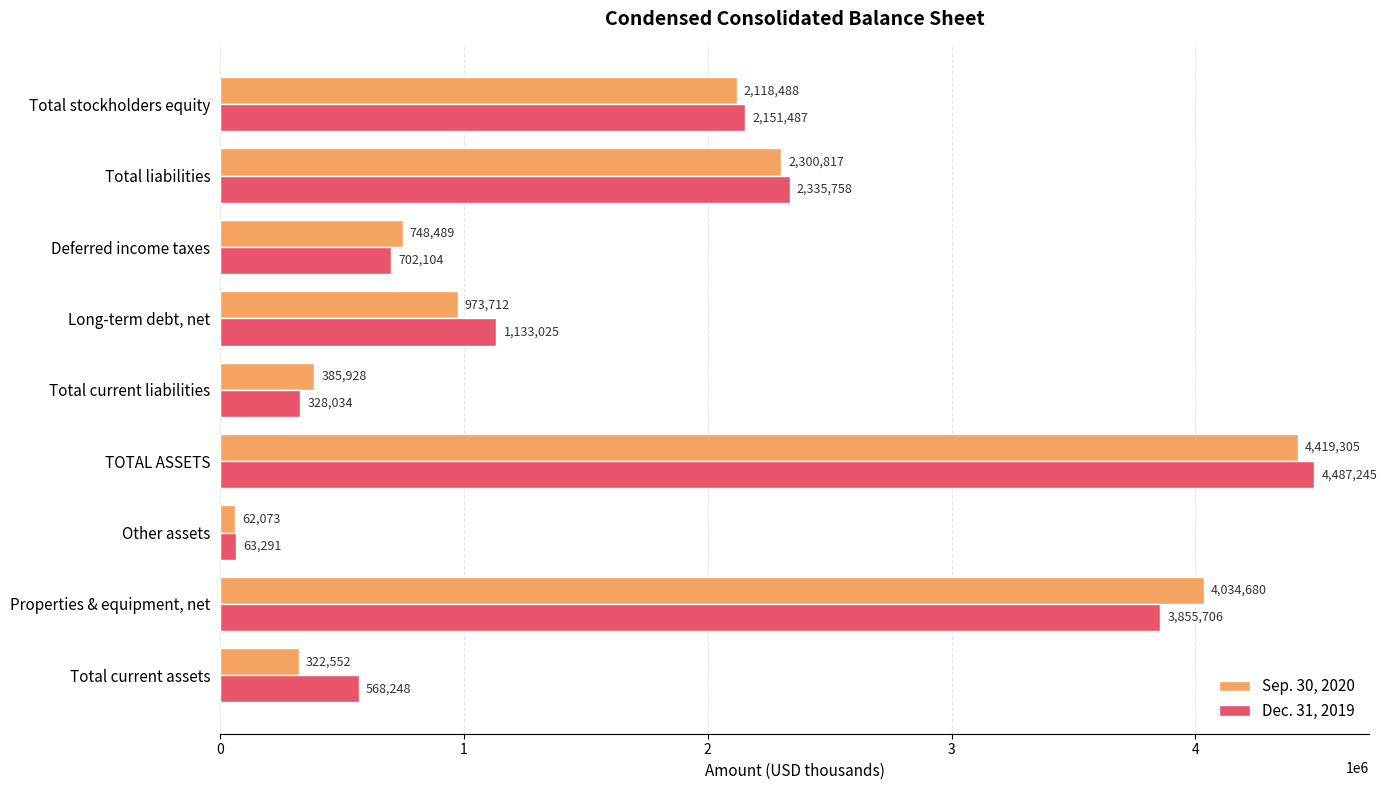

List the labels in order of Sep. 30, 2020 value, largest first.

TOTAL ASSETS, Properties & equipment, net, Total liabilities, Total stockholders equity, Long-term debt, net, Deferred income taxes, Total current liabilities, Total current assets, Other assets